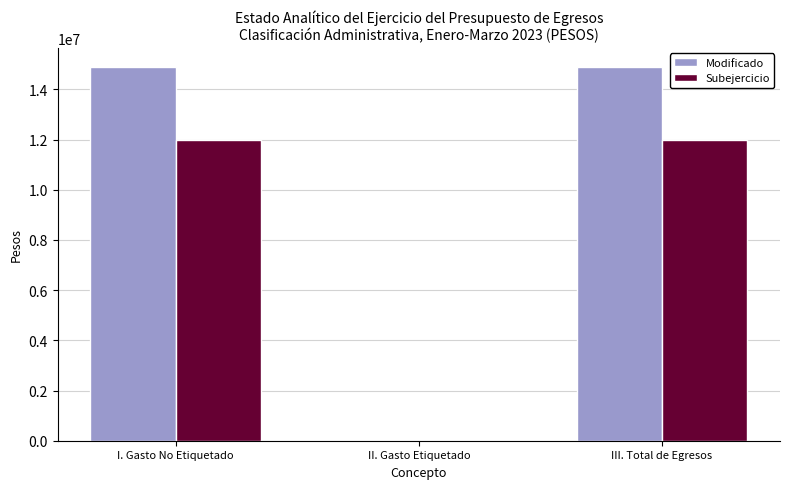

How many categories are shown in the chart?

3